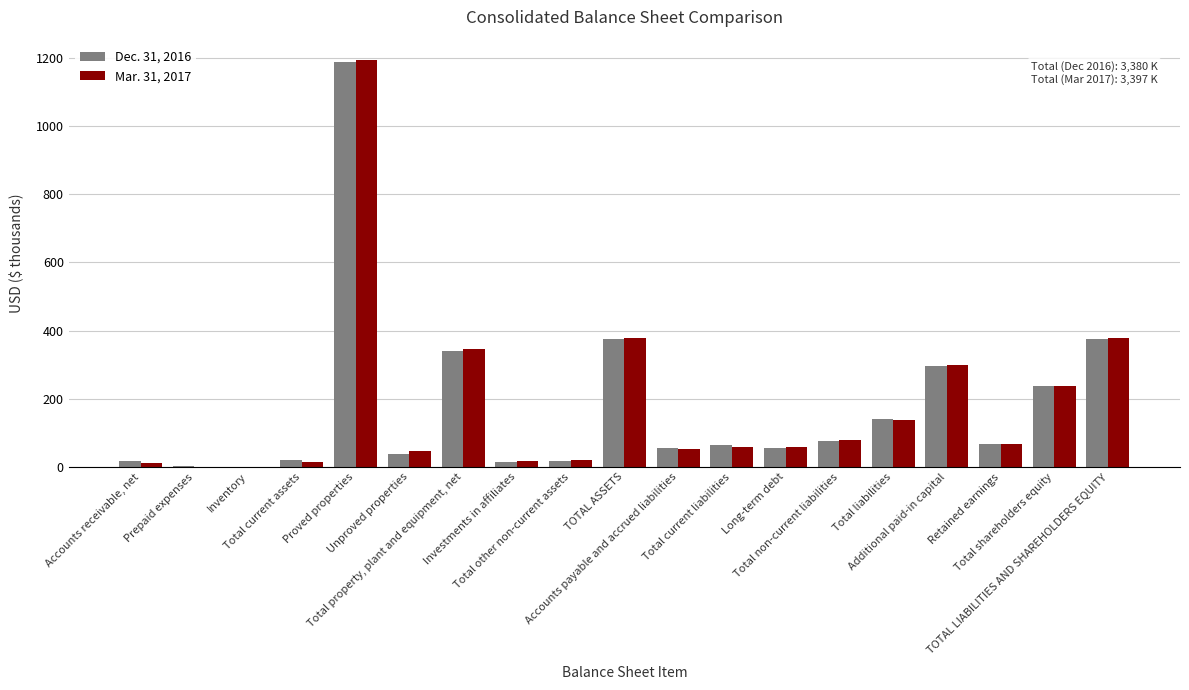

What is the highest value of the Dec. 31, 2016 series?

1188.1